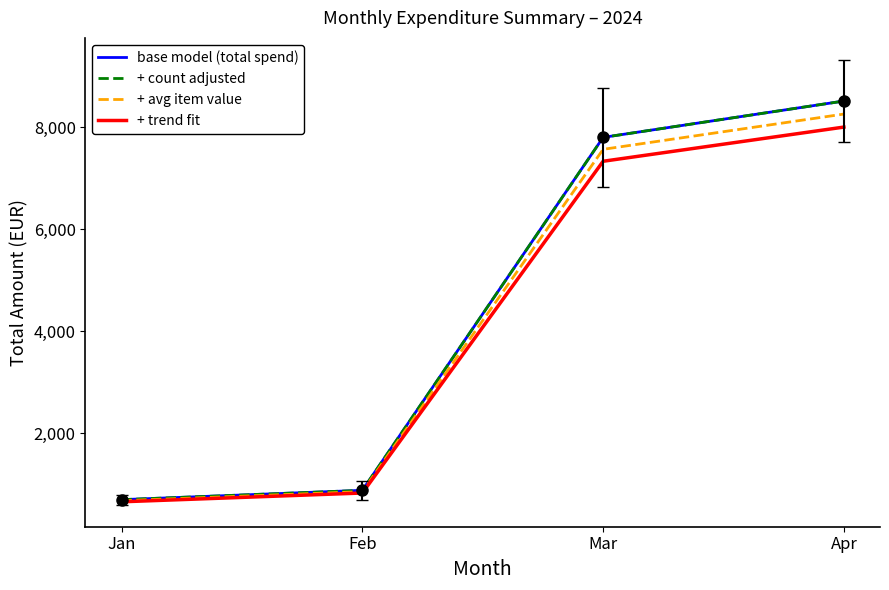

True or false: + avg item value has more than 1 points higher than both neighbors.

False